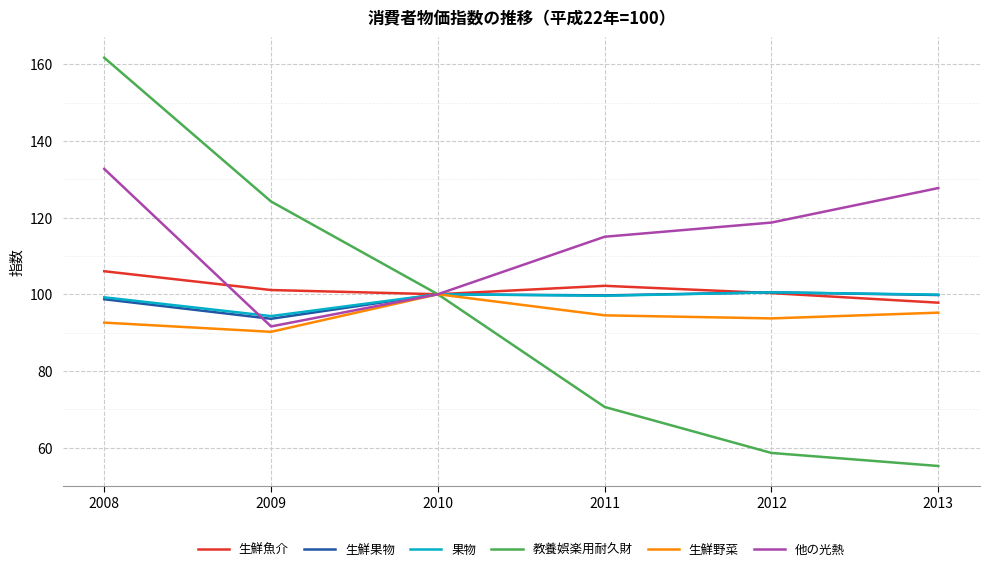

Which series has the largest range (max minus min)?

教養娯楽用耐久財